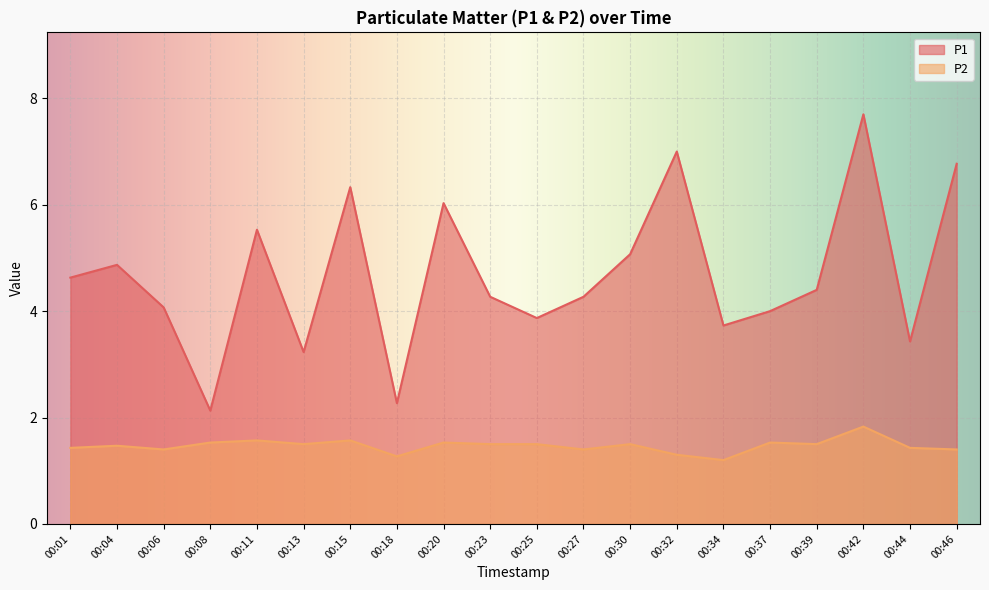

How many interior local valleys does the P1 series have?

6